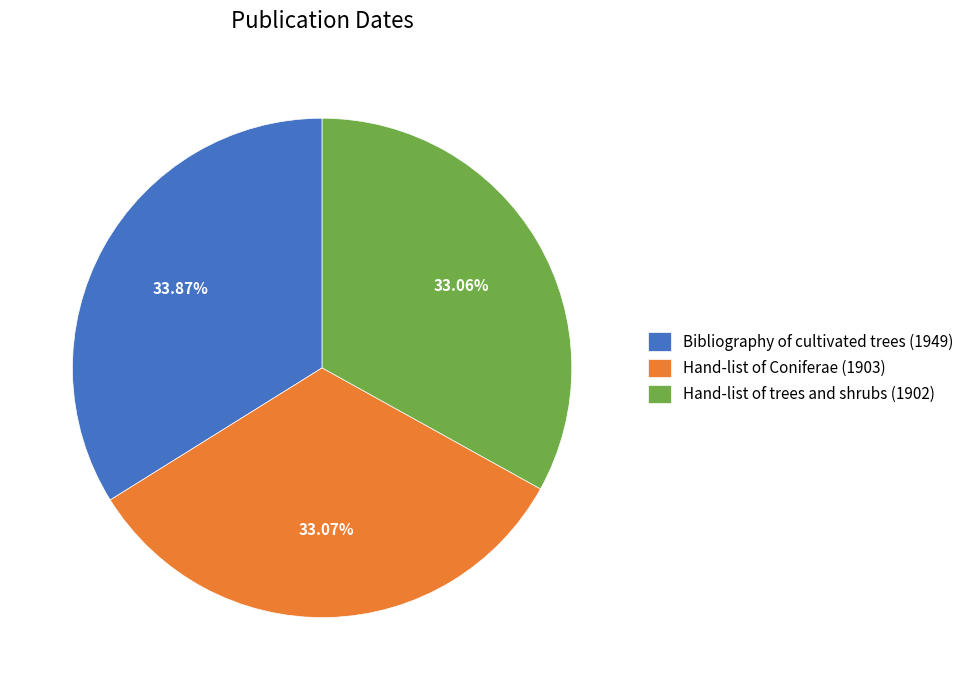

Approximately how many times larger is the value at Hand-list of trees and shrubs (1902) compared to Bibliography of cultivated trees (1949)?

1.0